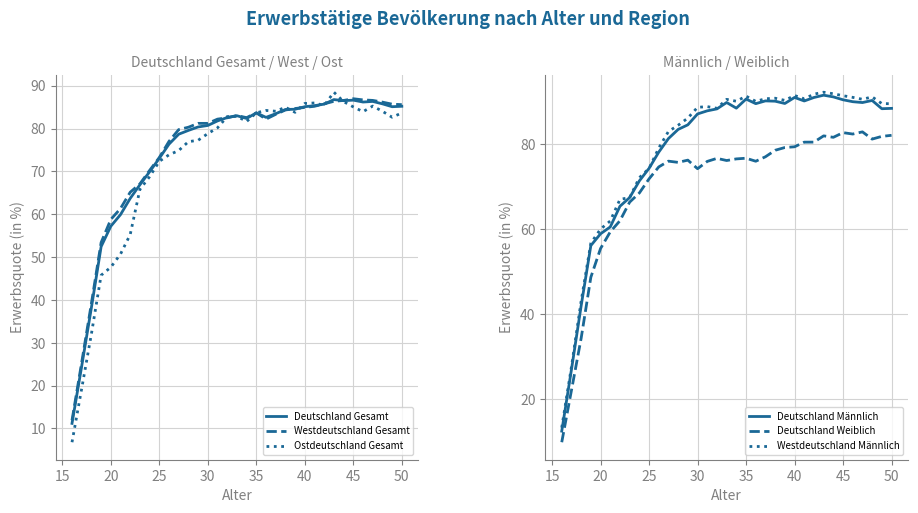

Is it true that Deutschland Gesamt equals 131.0 at 50?

False